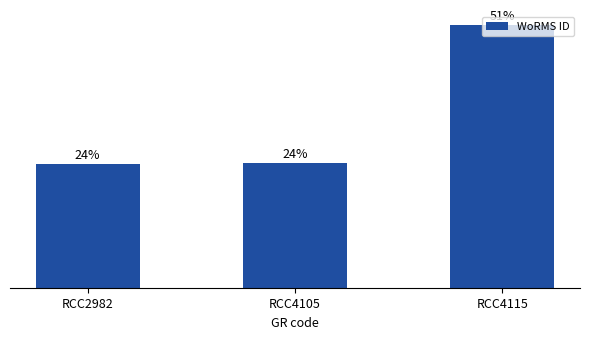

Are the bars horizontal?

No